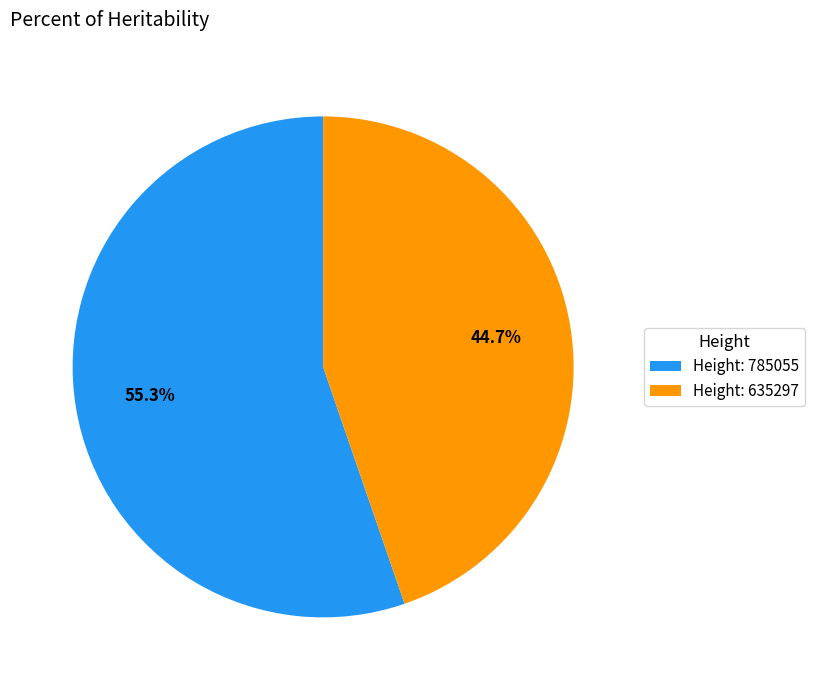

Which slice is the smallest?

Height: 635297